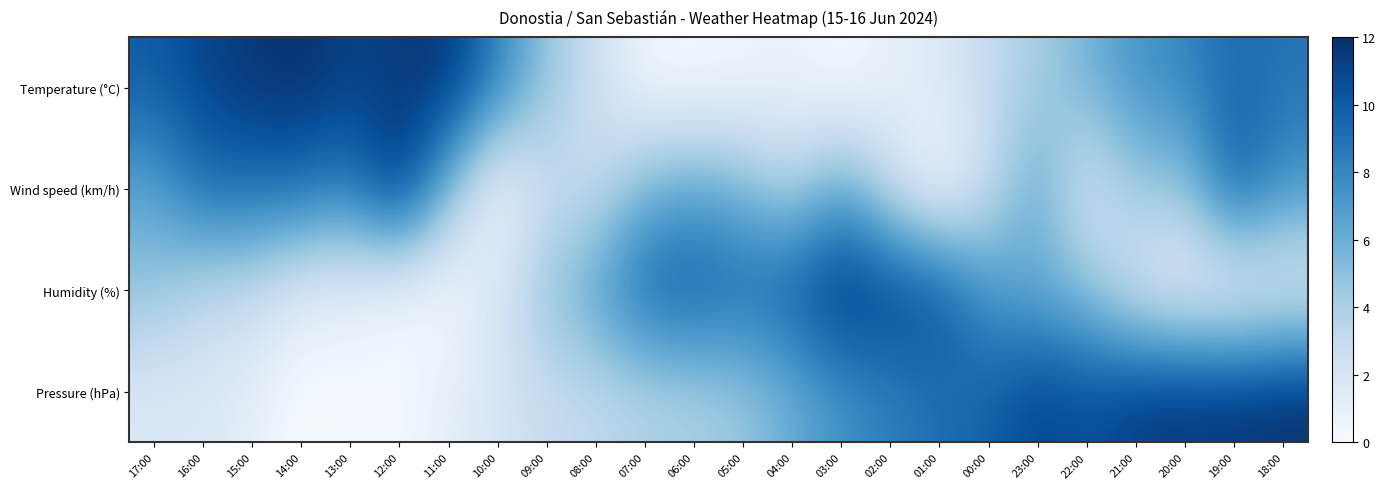

At 23:00, list the series in order from largest to smallest.

Pressure (hPa), Wind speed (km/h), Humidity (%), Temperature (°C)